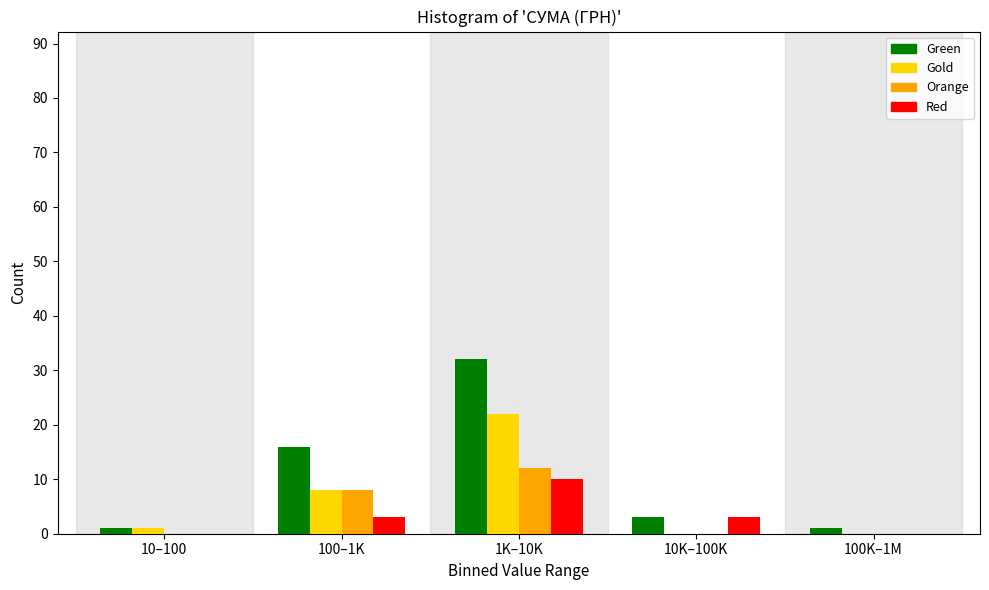

Reading left to right, what are all the values shown in this chart?

Green: 10–100=1	100–1K=16	1K–10K=32	10K–100K=3	100K–1M=1
Gold: 10–100=1	100–1K=8	1K–10K=22	10K–100K=0	100K–1M=0
Orange: 10–100=0	100–1K=8	1K–10K=12	10K–100K=0	100K–1M=0
Red: 10–100=0	100–1K=3	1K–10K=10	10K–100K=3	100K–1M=0